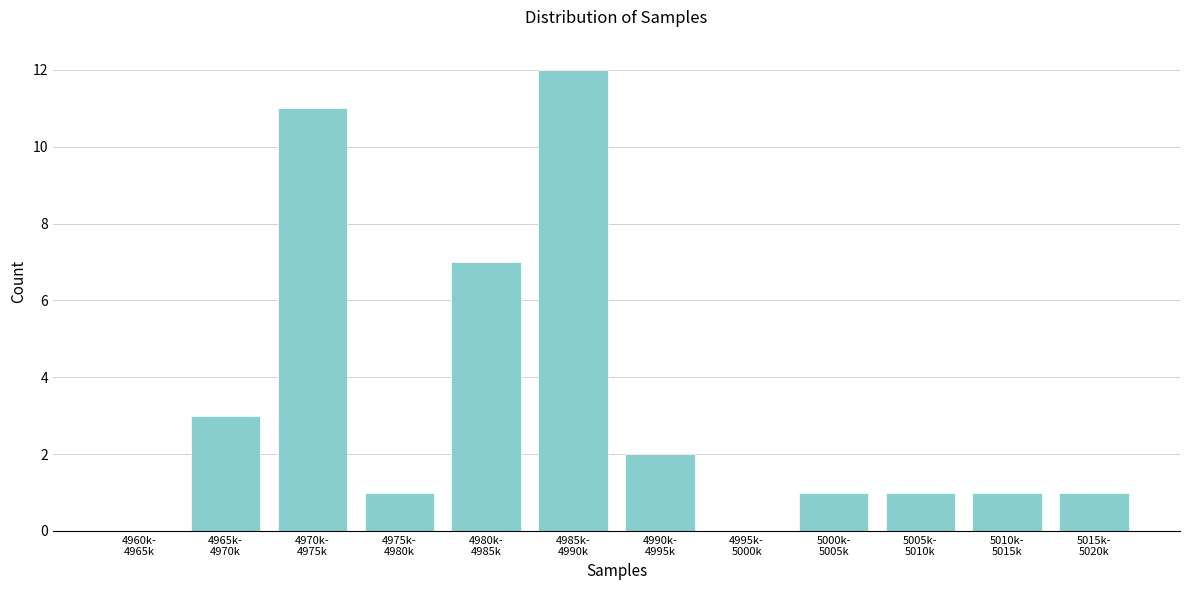

What is the greatest value displayed?

12